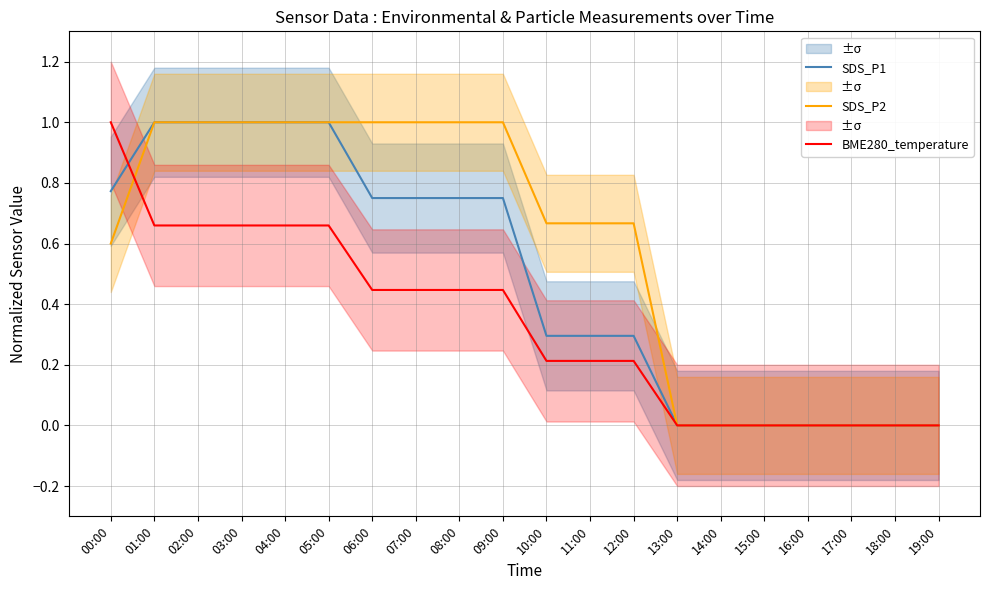

What is the difference between the SDS_P2 values at 00:00 and 04:00?

0.4